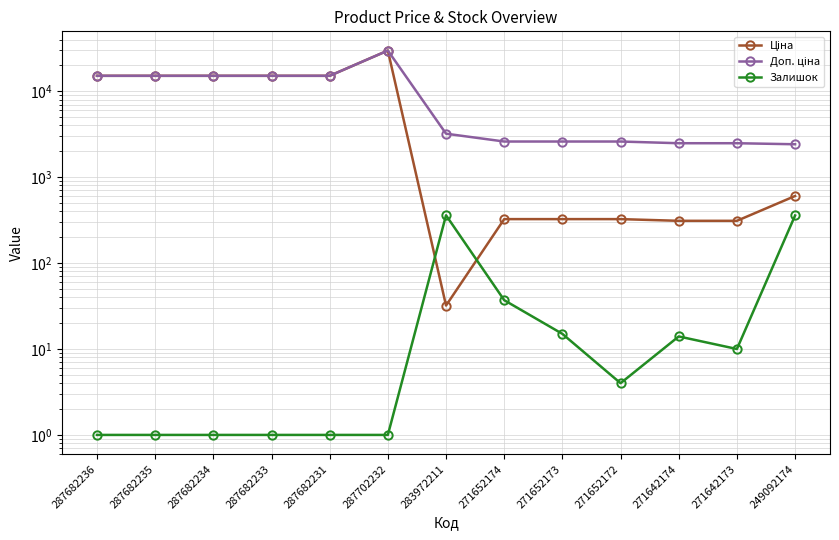

What is the value of the Доп. ціна point at the 3rd from the left?

15120.0